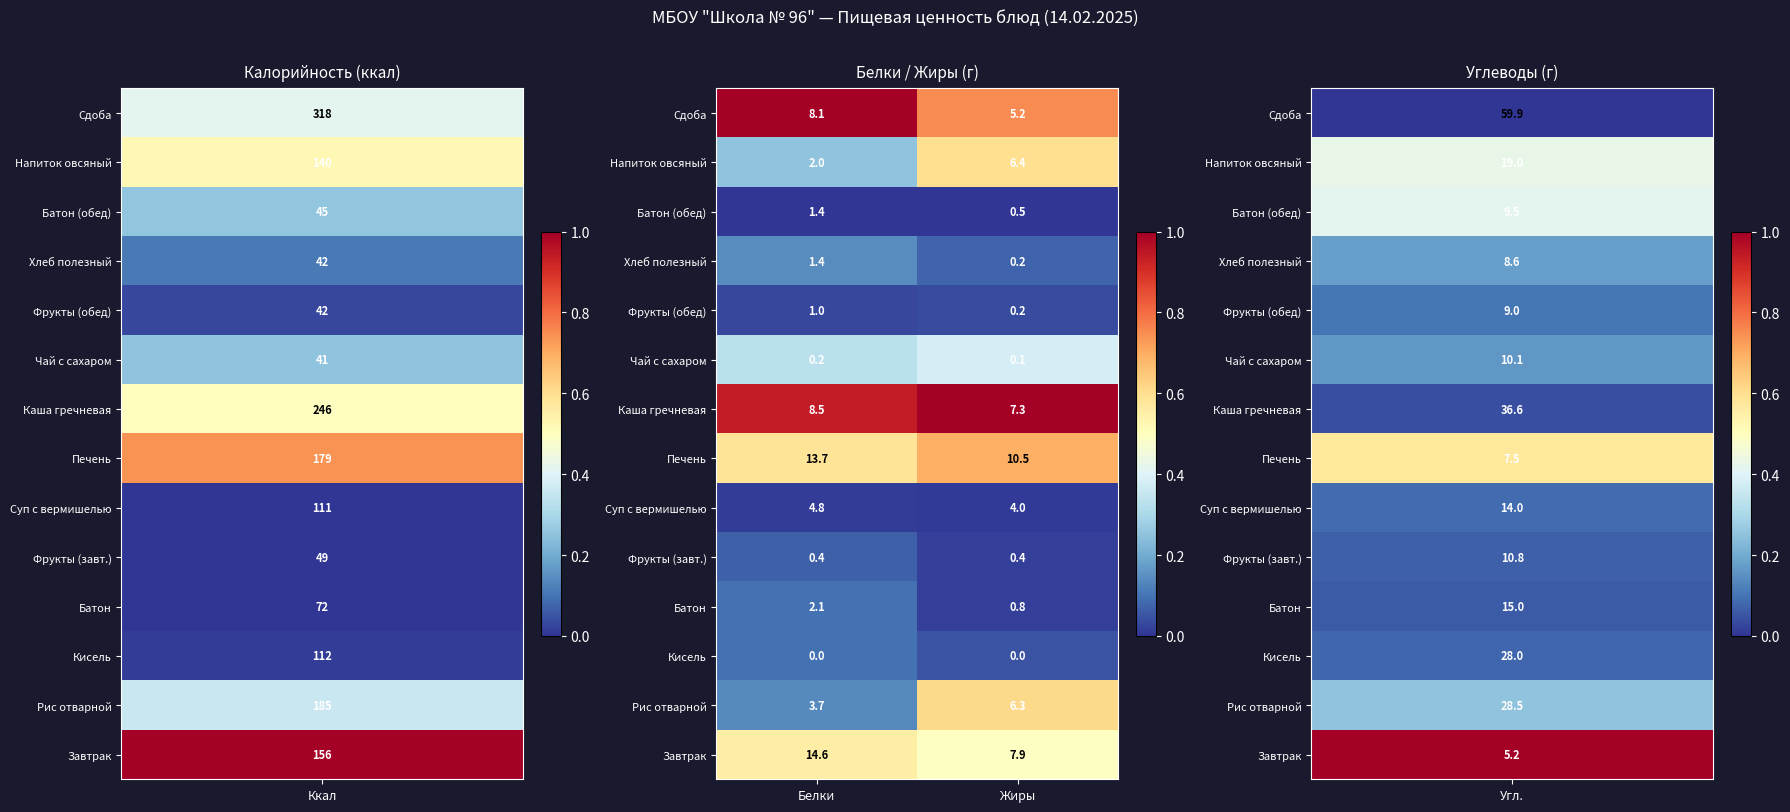

What is the maximum value shown in the chart?

14.6